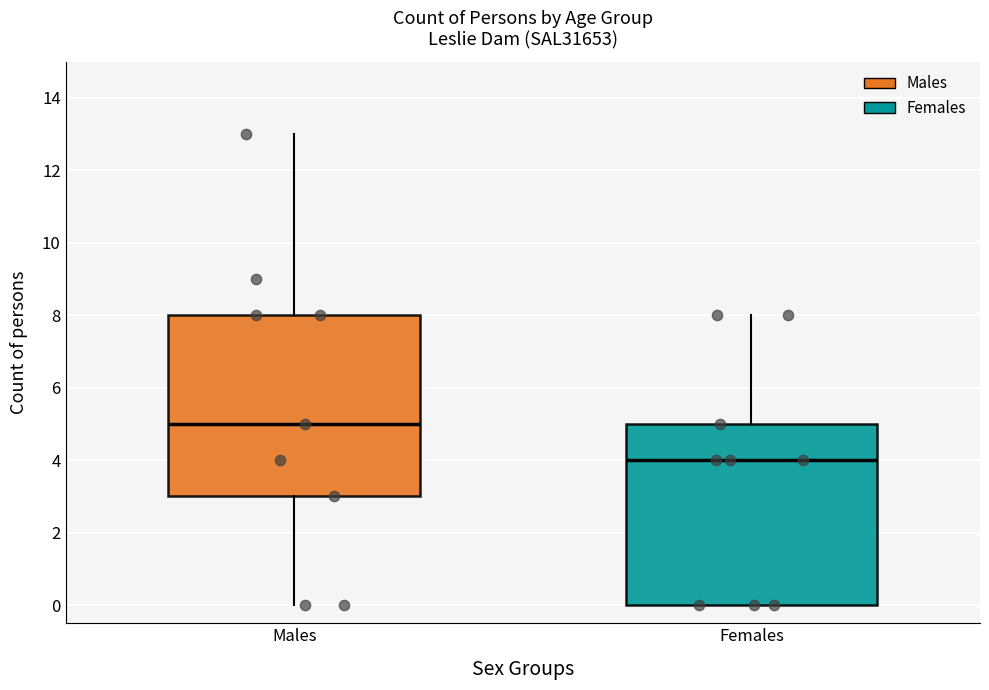

Reading left to right, read every box against the y-axis: the position of its median line, the range the box covers, and the ends of its whiskers. The values are not printed on the chart, so give them approximately, as read against the axis.

Males: median 5, box 3 to 8, whiskers 0 to 13
Females: median 4, box 0 to 5, whiskers 0 to 8